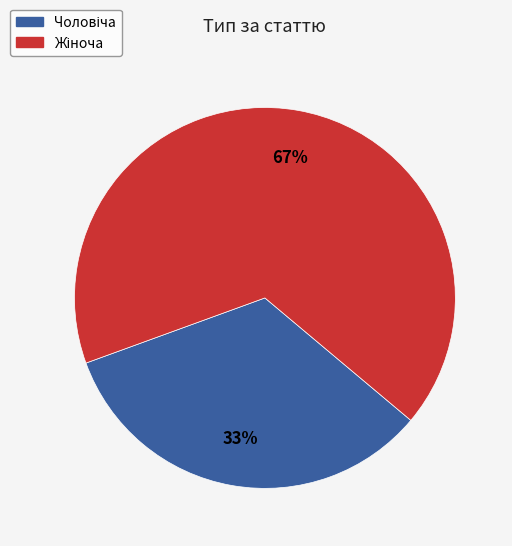

To the nearest percent, what is the average slice percentage?

50%